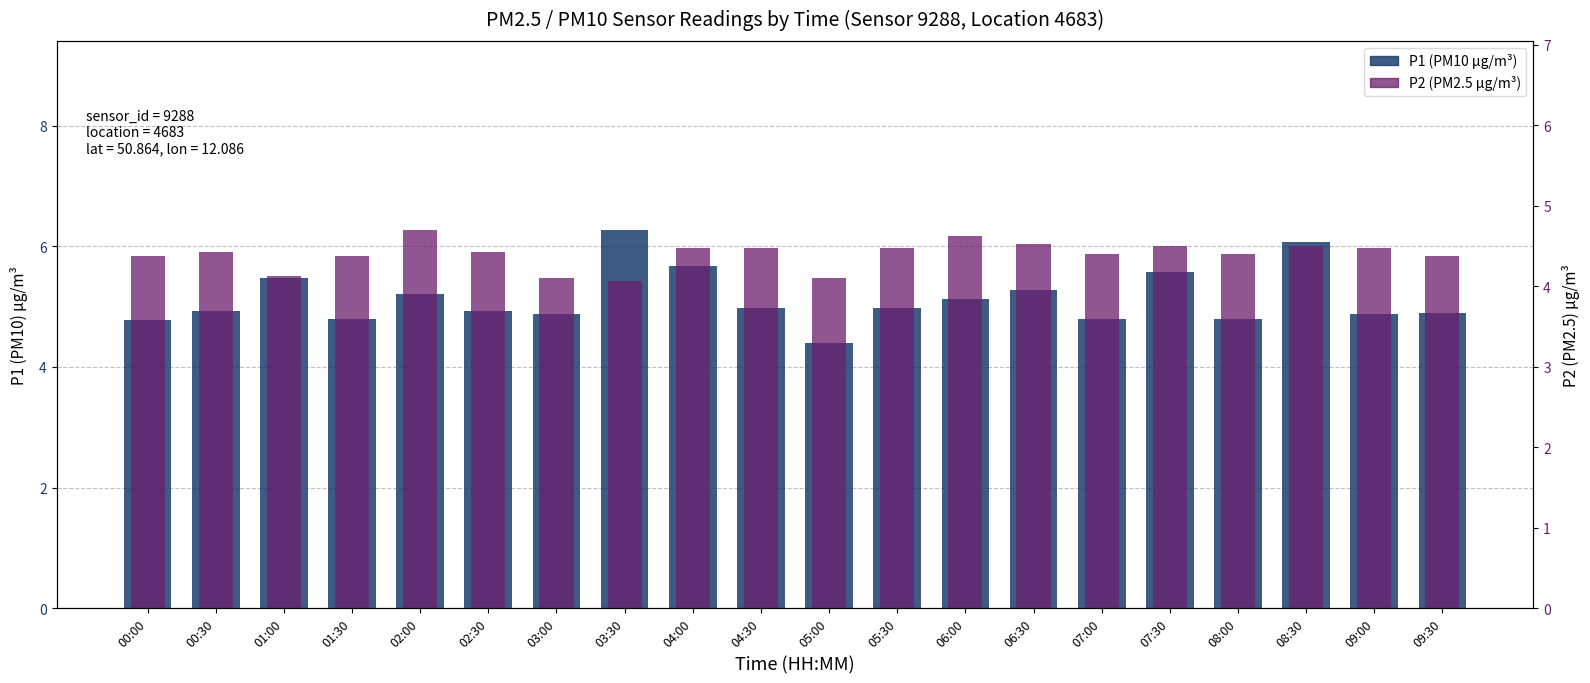

What is the greatest value displayed?

6.3